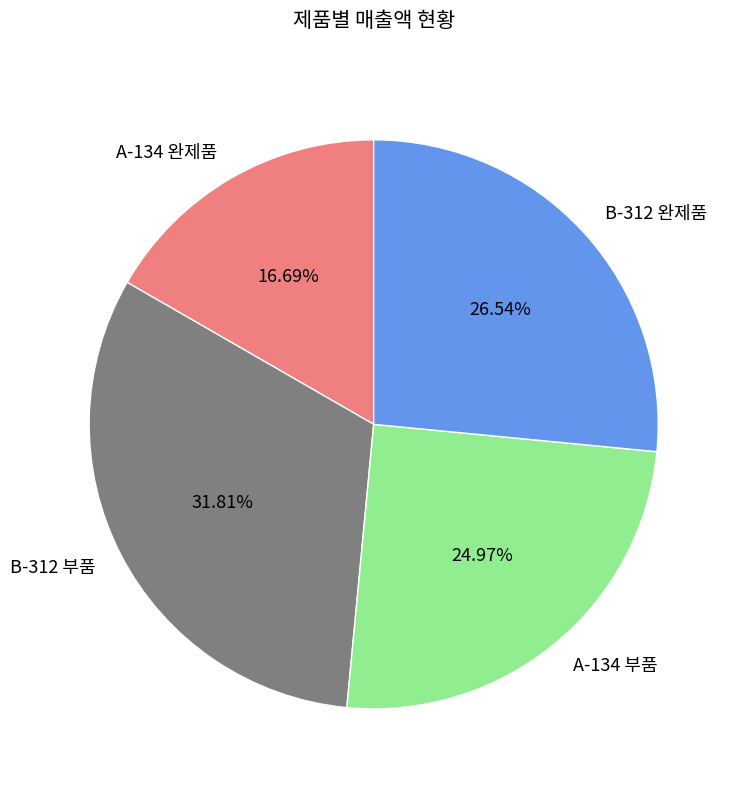

Does B-312 부품 account for over 50% of the chart?

No